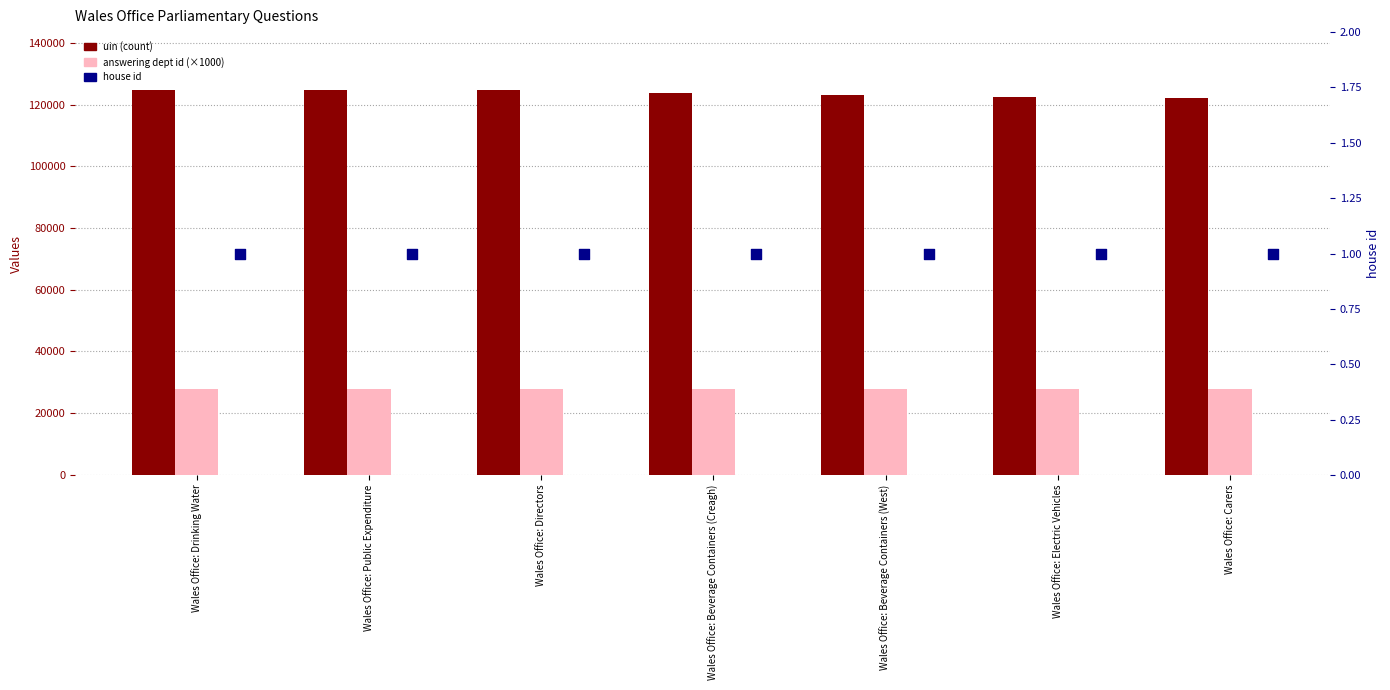

Which series reaches the maximum Y coordinate?

uin